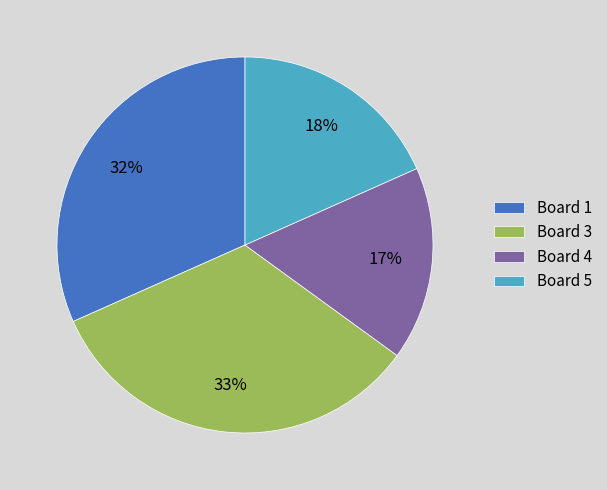

What percentage is the Board 5 slice, to the nearest percent?

18%